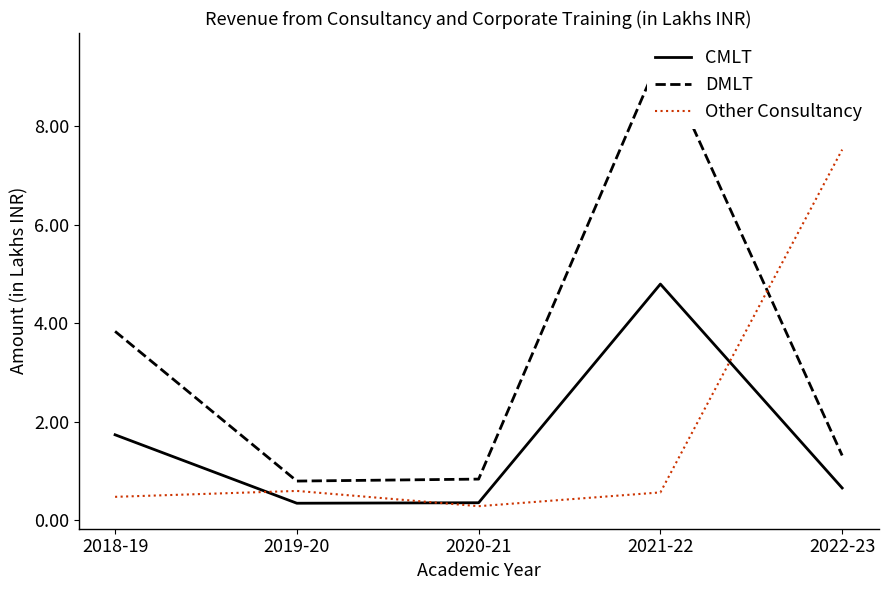

What is the difference between the maximum and minimum values in the CMLT series?

4.5